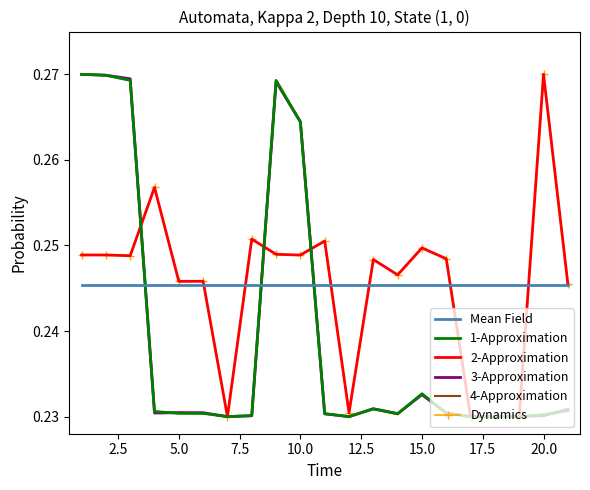

How many lines are shown in the chart?

6